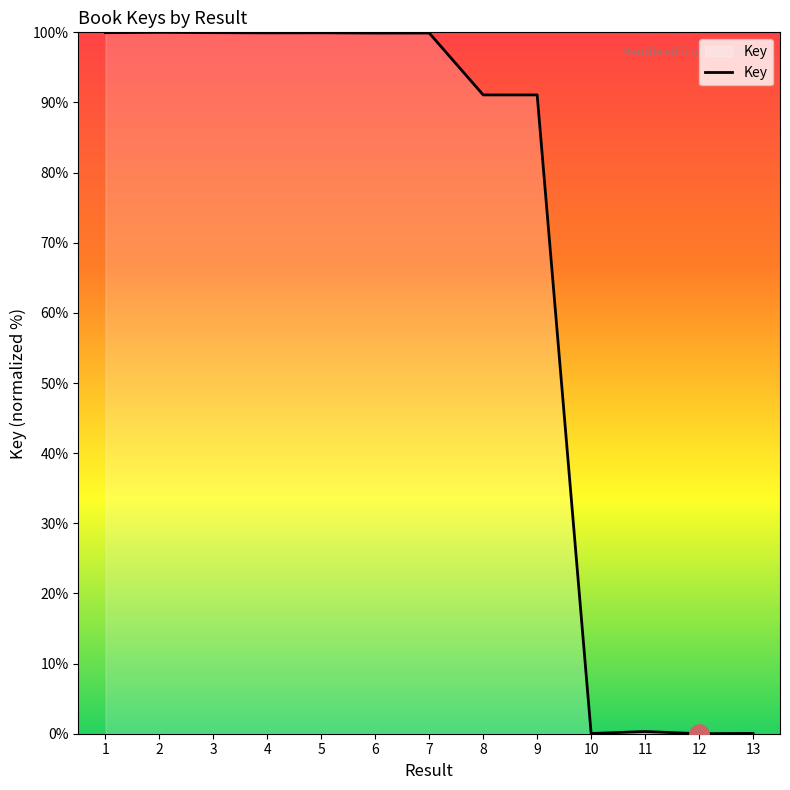

At which label does the data first exceed 99?

1